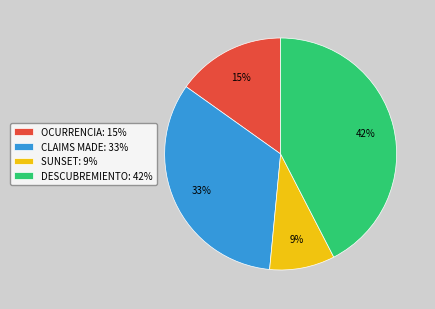

Which slice is the largest?

DESCUBREMIENTO